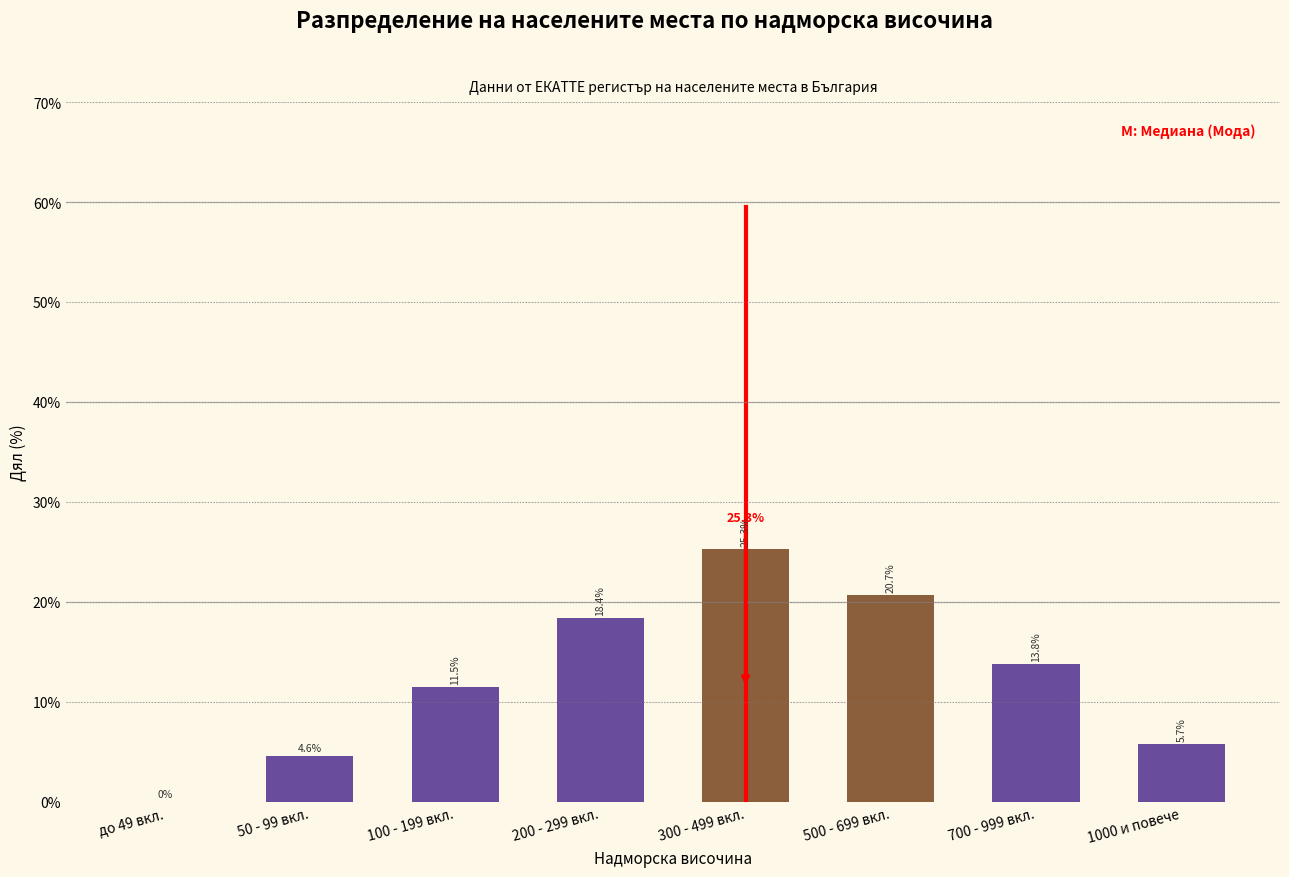

Reading left to right, list all the values displayed in this chart.

до 49 вкл.=0.0	50 - 99 вкл.=4.6	100 - 199 вкл.=11.5	200 - 299 вкл.=18.4	300 - 499 вкл.=25.3	500 - 699 вкл.=20.7	700 - 999 вкл.=13.8	1000 и повече=5.7